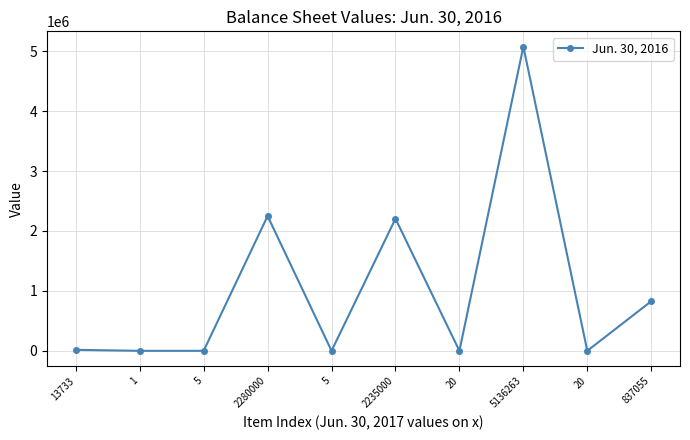

What is the value of the 1st point from the left?

16549